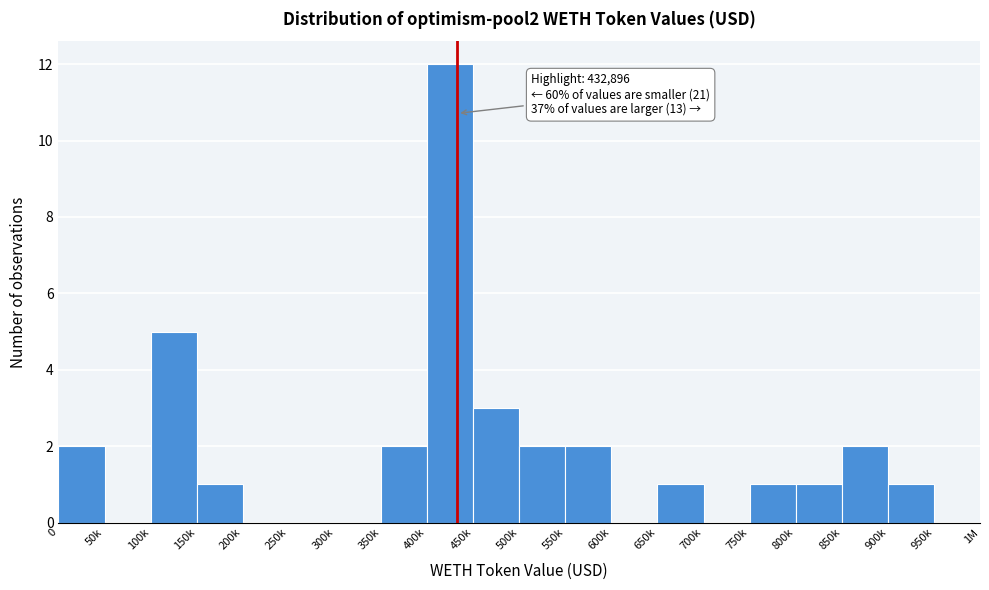

Reading left to right, extract all data points from this chart.

0=2	50k=0	100k=5	150k=1	200k=0	250k=0	300k=0	350k=2	400k=12	450k=3	500k=2	550k=2	600k=0	650k=1	700k=0	750k=1	800k=1	850k=2	900k=1	950k=0